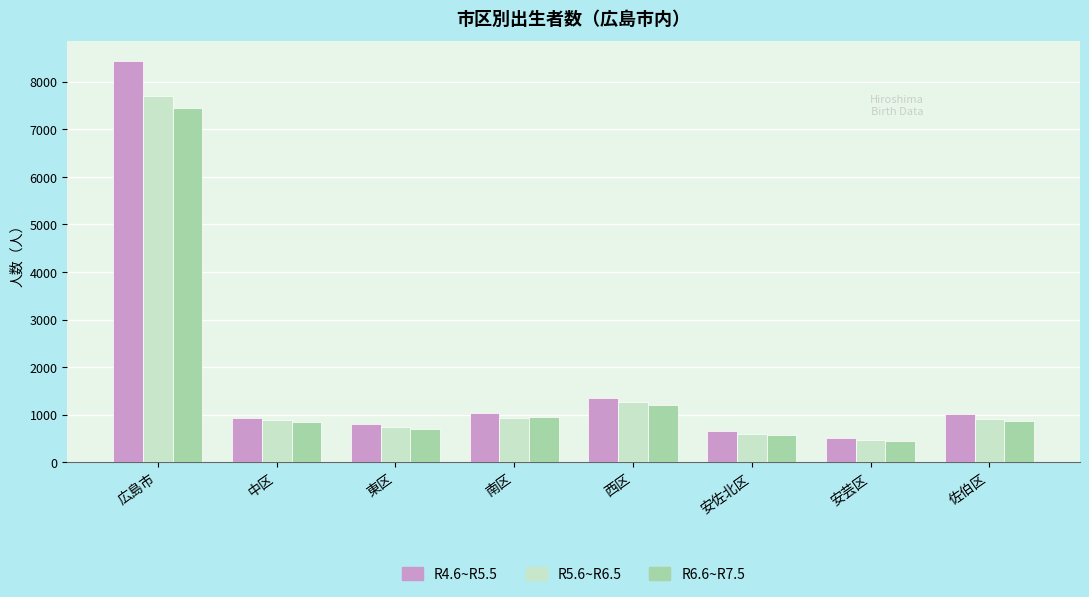

Between 広島市 and 安芸区, which series saw the biggest shift?

R4.6~R5.5